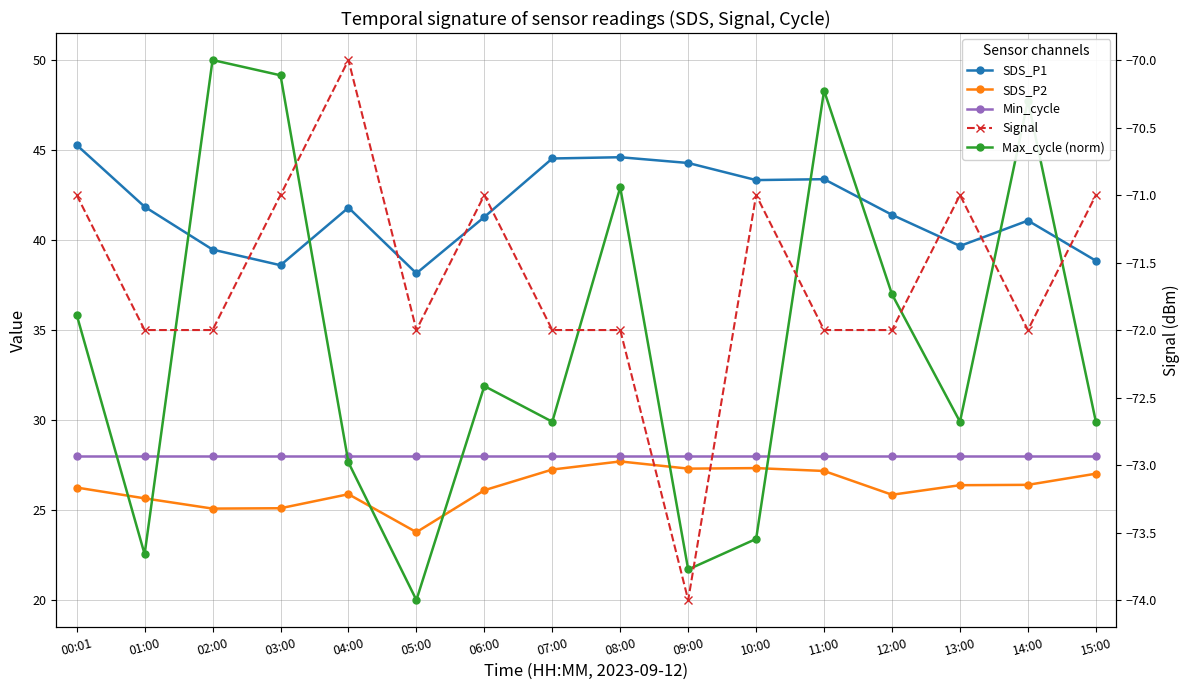

How many lines are shown in the chart?

5